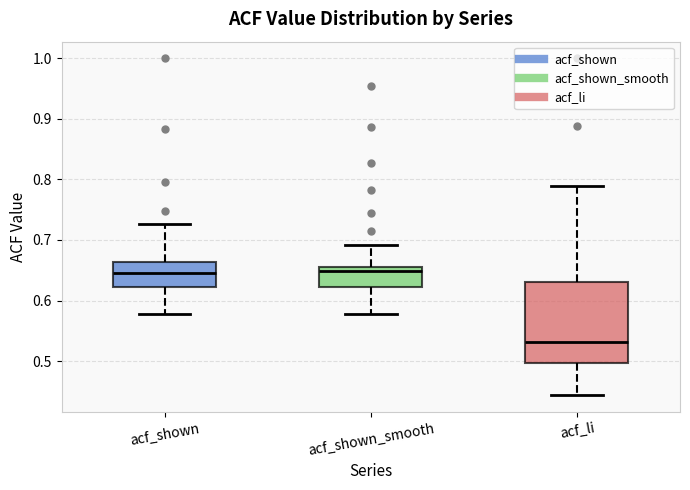

Reading left to right, transcribe this box plot: for each box, give where its median line is, the range the box spans, and where its two whiskers end, as read against the y-axis. The values are not printed on the chart, so give them approximately, as read against the axis.

acf_shown: median 0.65, box 0.62 to 0.66, whiskers 0.58 to 0.73
acf_shown_smooth: median 0.65, box 0.62 to 0.66, whiskers 0.58 to 0.69
acf_li: median 0.53, box 0.50 to 0.63, whiskers 0.44 to 0.79